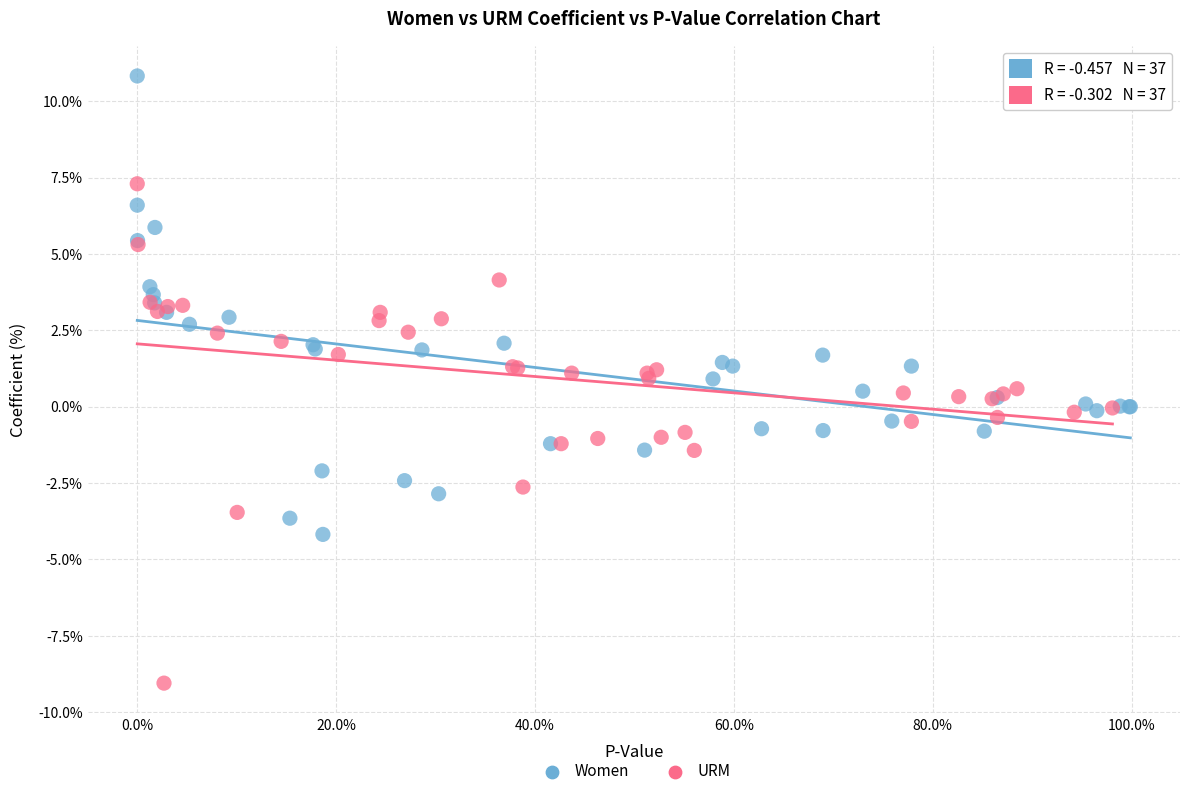

What are all the series names shown in the legend?

Women, URM